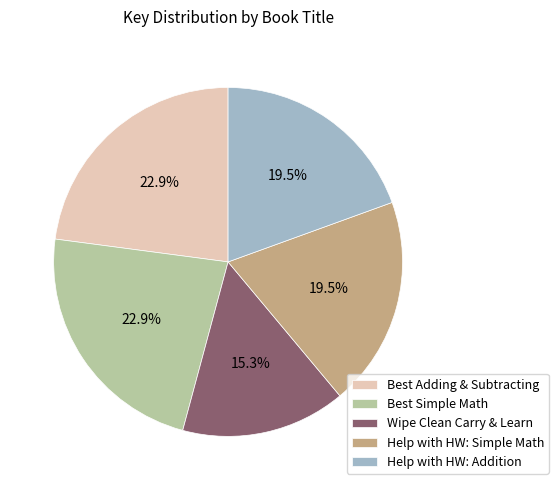

Is the sum of Help with HW: Addition and Best Simple Math greater than half?

No